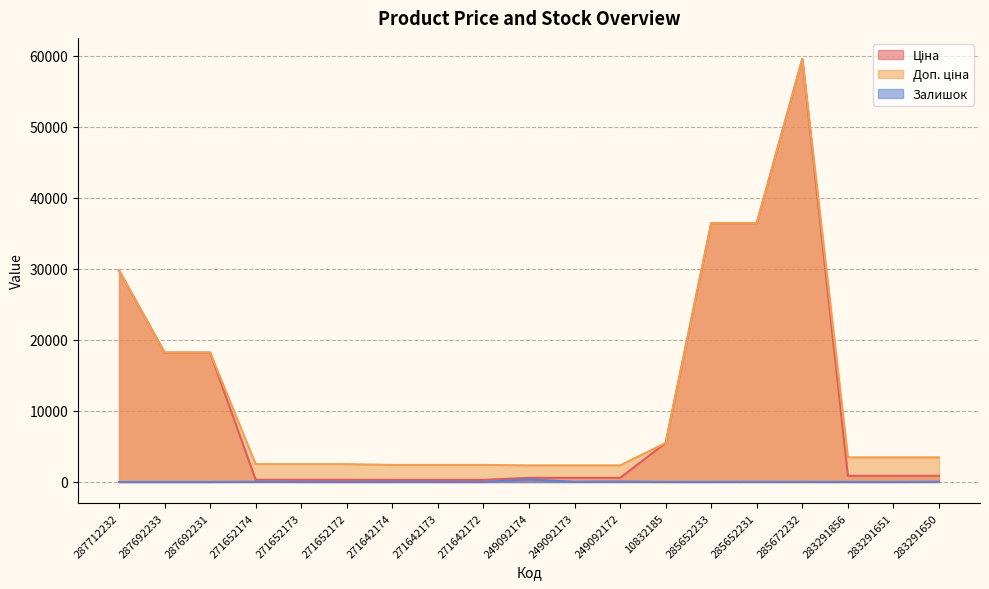

How many values in the Доп. ціна series exceed 3472?

10